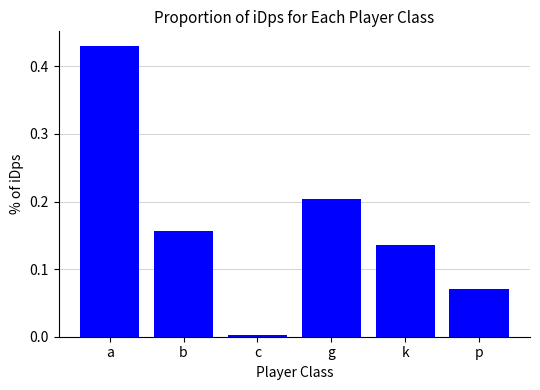

Between a and g, which is larger?

a